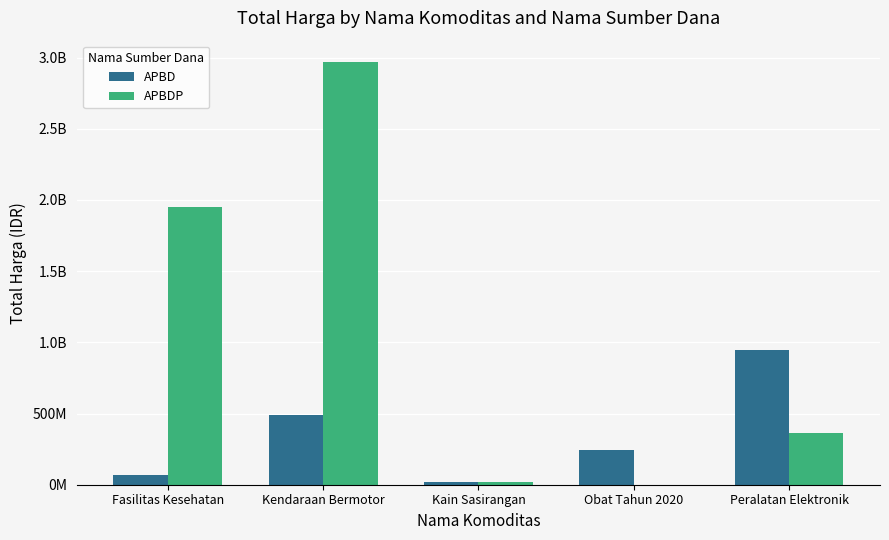

What position from the left is Peralatan Elektronik?

5